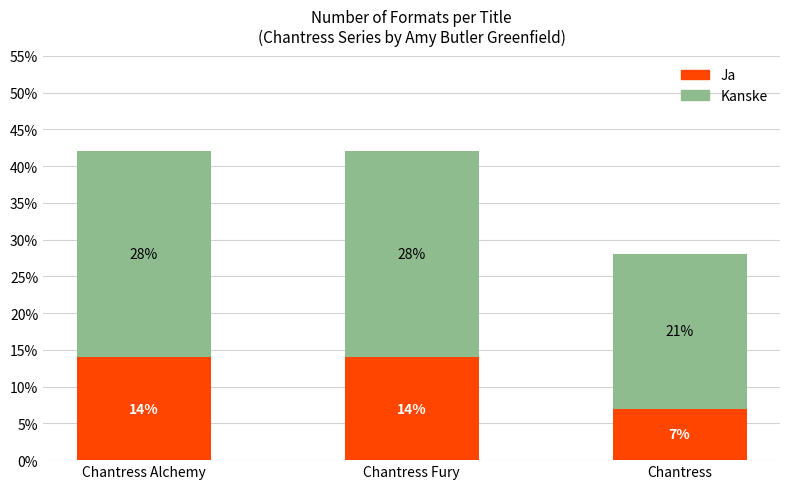

What is the total value across all series at Chantress Alchemy?

42